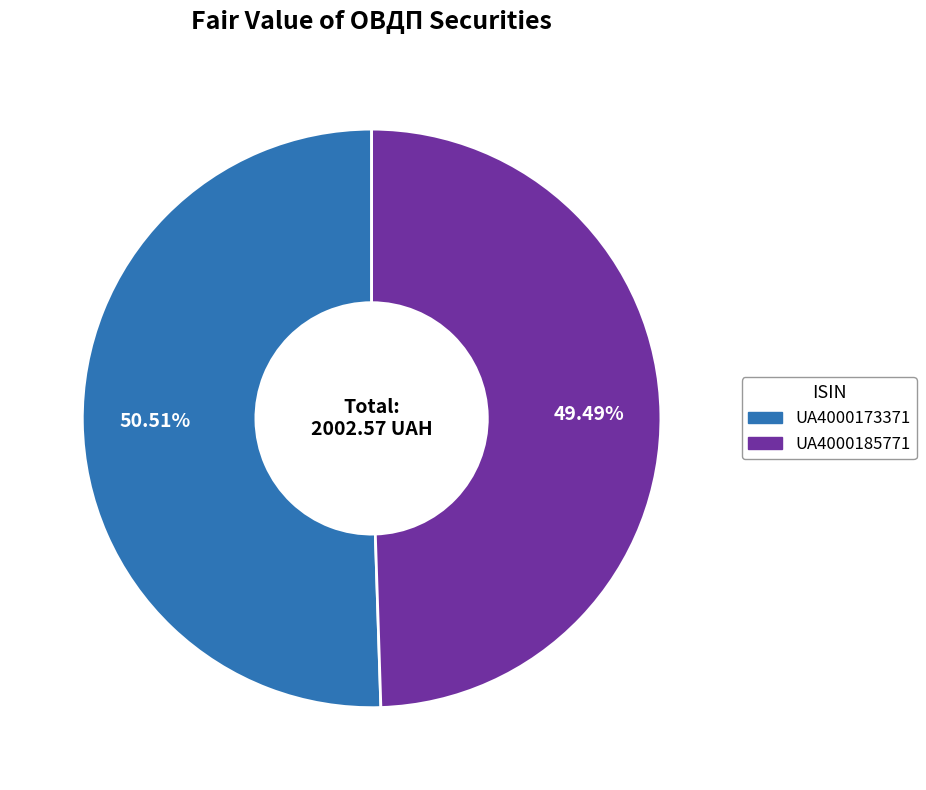

Which slice is the largest?

UA4000173371